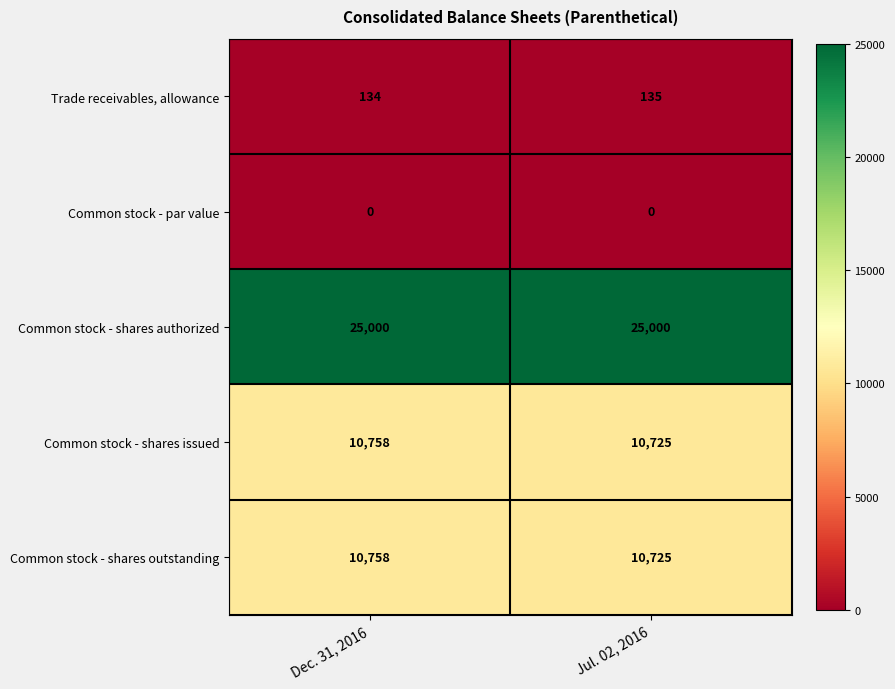

What is the sum of all Common stock - shares outstanding values?

21483